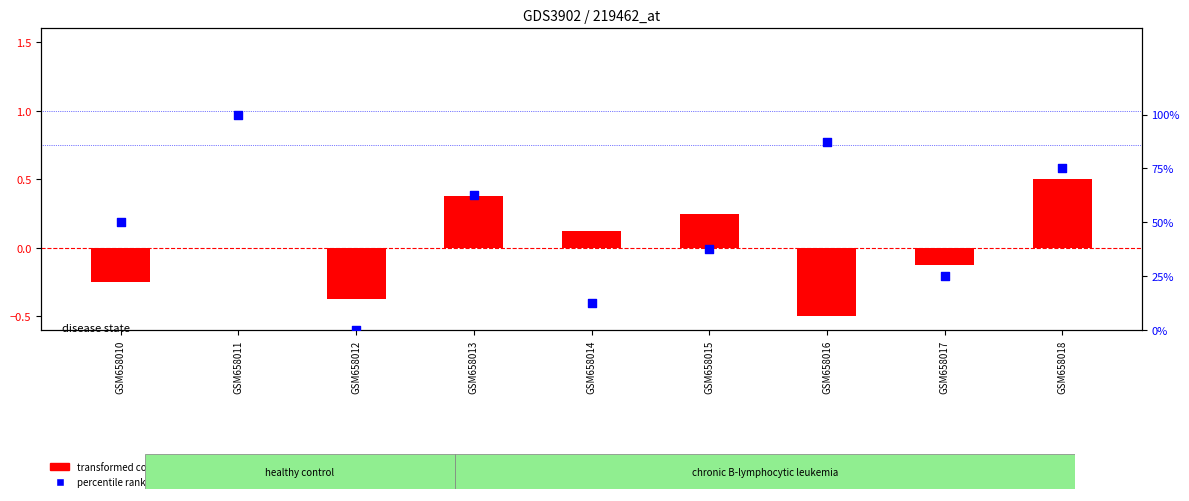

At how many categories does at least one series exceed 0?

8